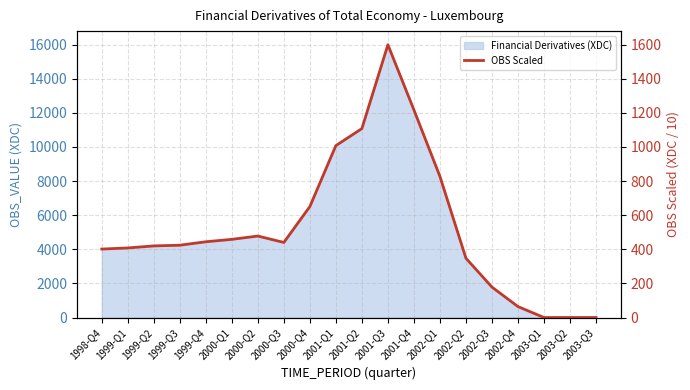

What position from the right is 2002-Q1?

7